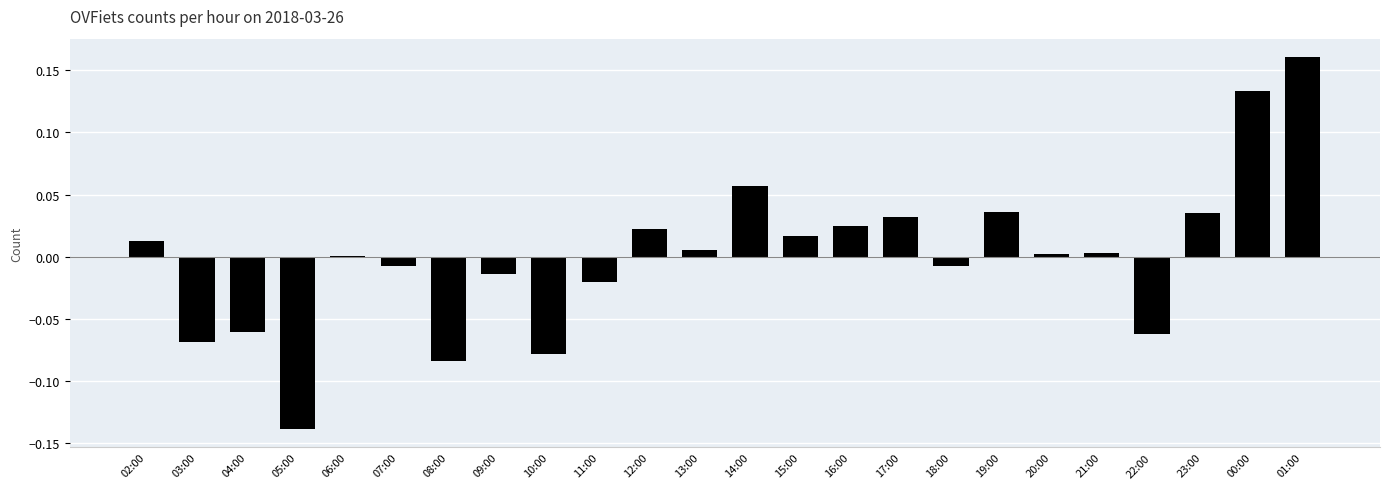

At which category does the chart reach its peak across all series?

01:00